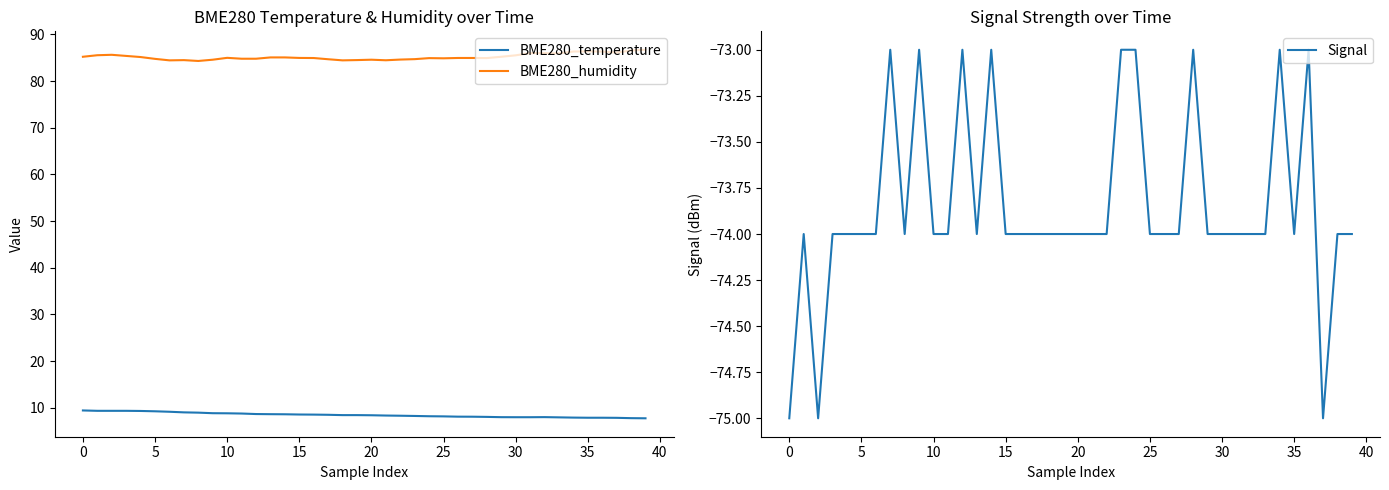

True or false: BME280_humidity and BME280_temperature cross at least once.

False